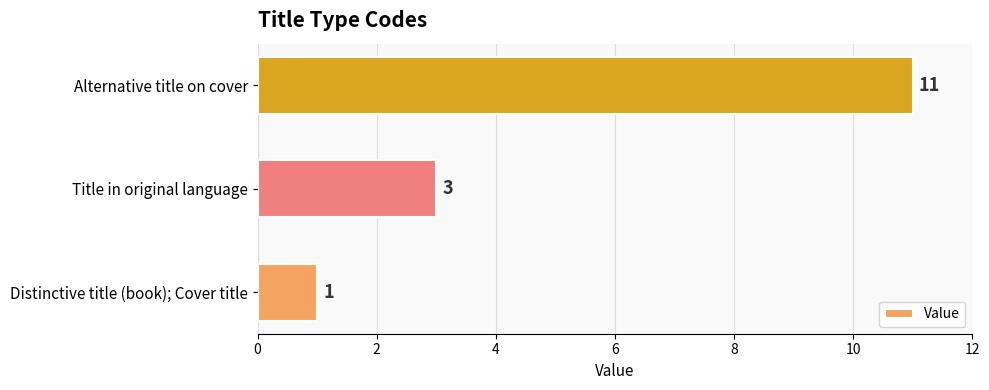

Reading bottom to top, extract all data points from this chart.

Distinctive title (book); Cover title=1	Title in original language=3	Alternative title on cover=11